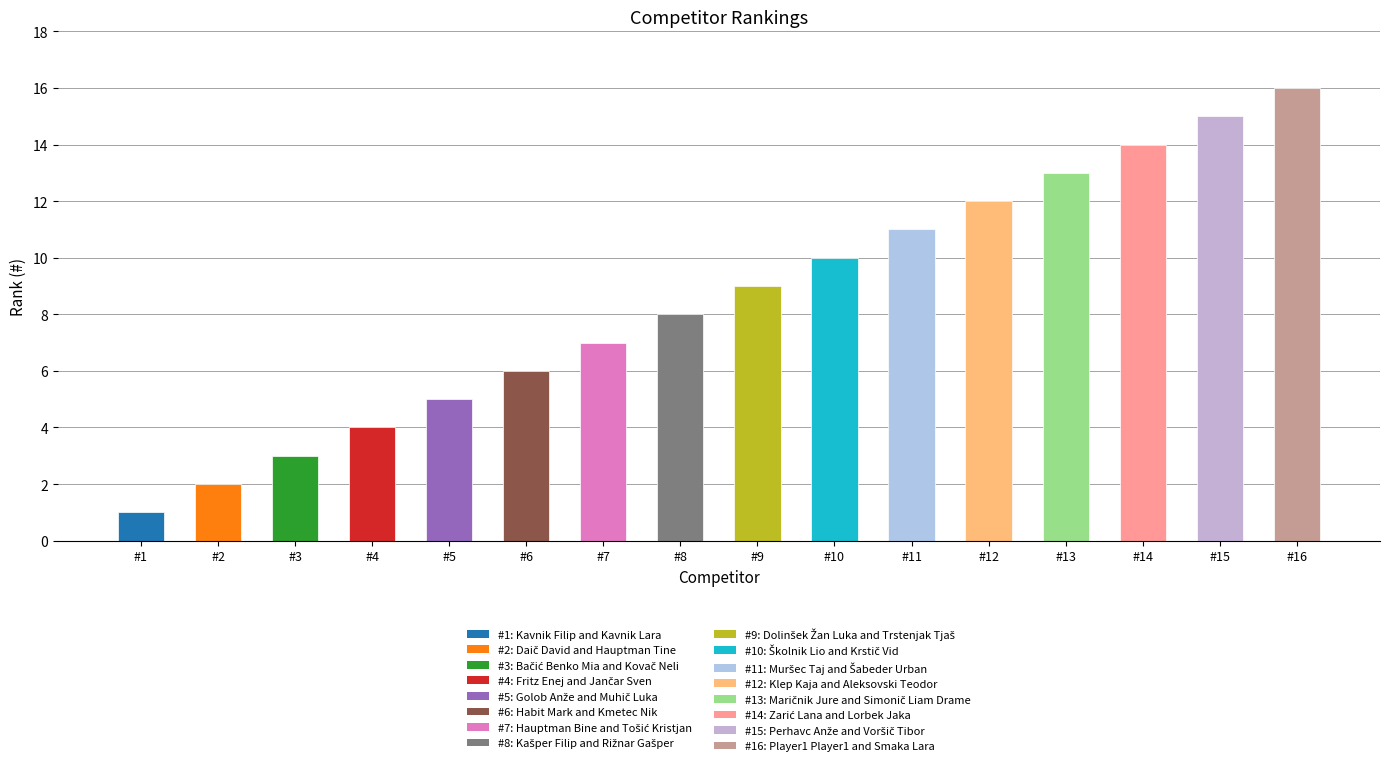

What is the difference between the maximum and minimum values?

15